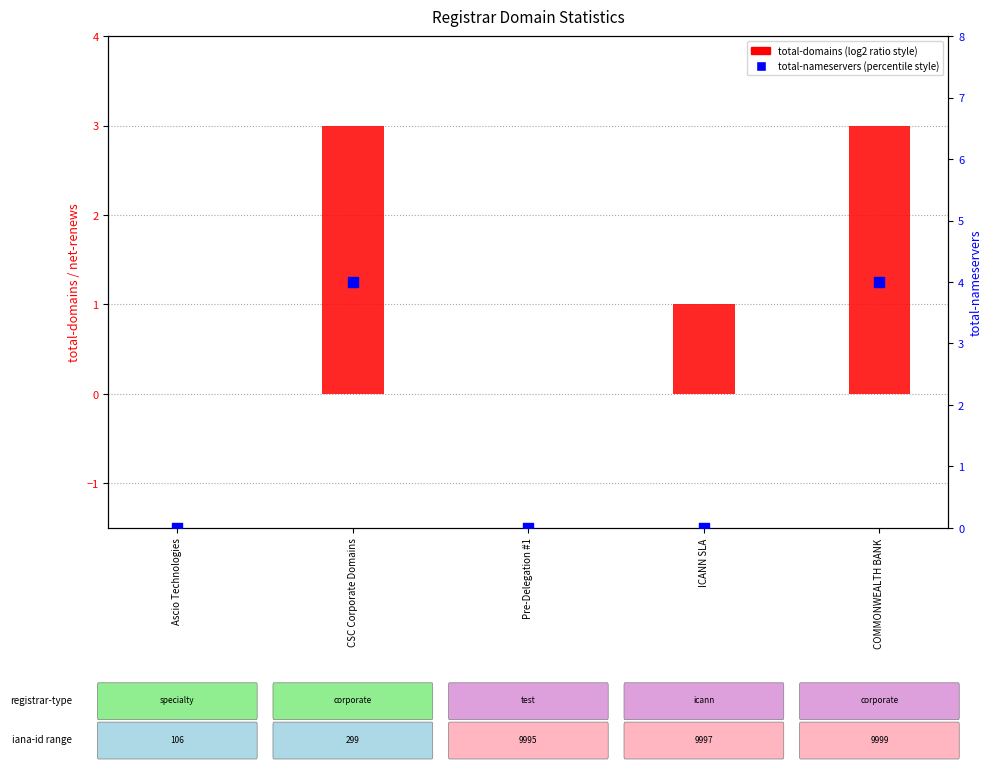

At how many categories does at least one series exceed 3?

2